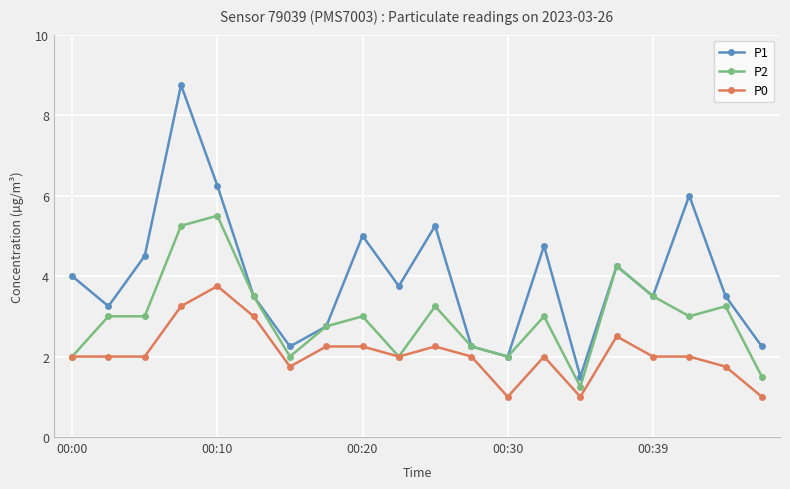

True or false: P1 and P0 intersect in this chart.

False